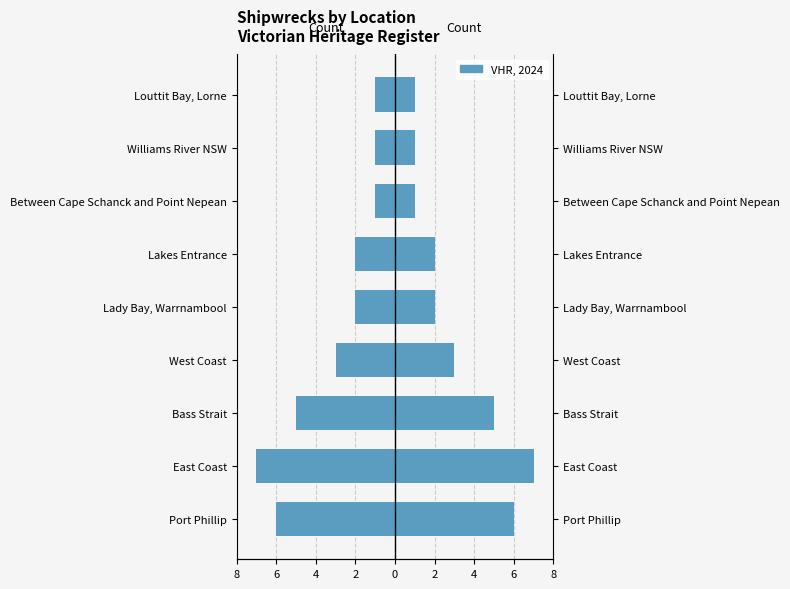

The value at West Coast is -3. True or false?

True